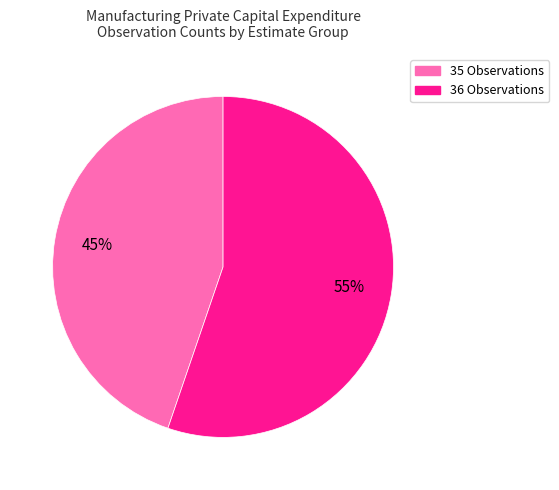

Is there any slice that represents more than half of the pie?

Yes